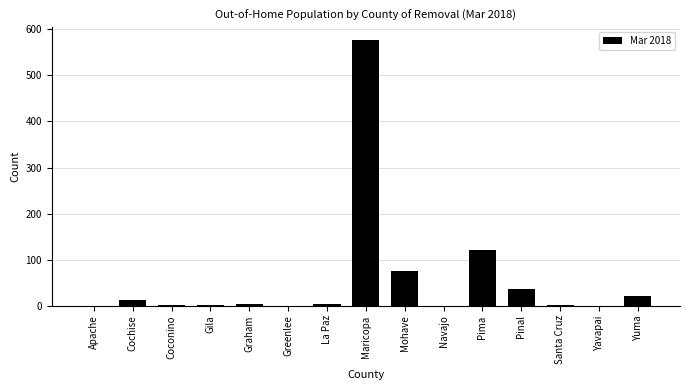

What is the maximum value shown in the chart?

576